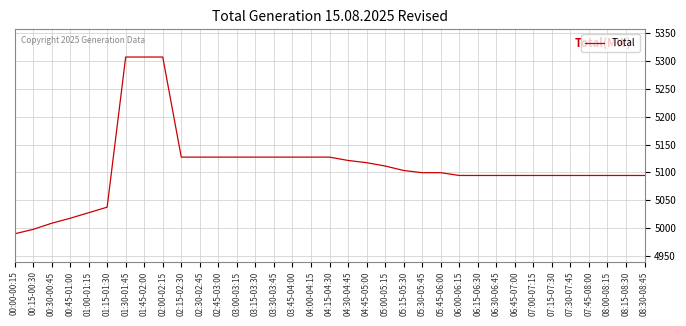

What position from the left is 03:45-04:00?

16